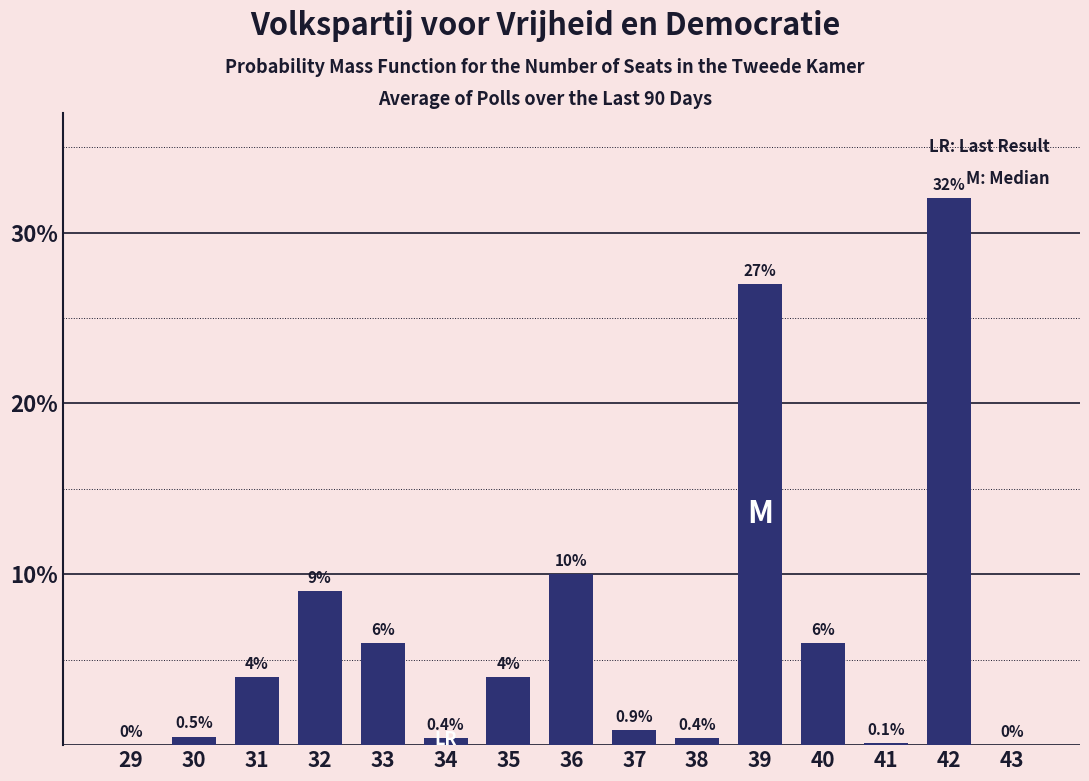

Reading left to right, what are all the values shown in this chart?

29=0.0	30=0.5	31=4.0	32=9.0	33=6.0	34=0.4	35=4.0	36=10.0	37=0.9	38=0.4	39=27.0	40=6.0	41=0.1	42=32.0	43=0.0